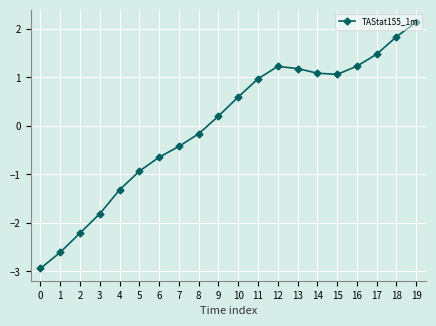

How many series are shown in this chart?

1